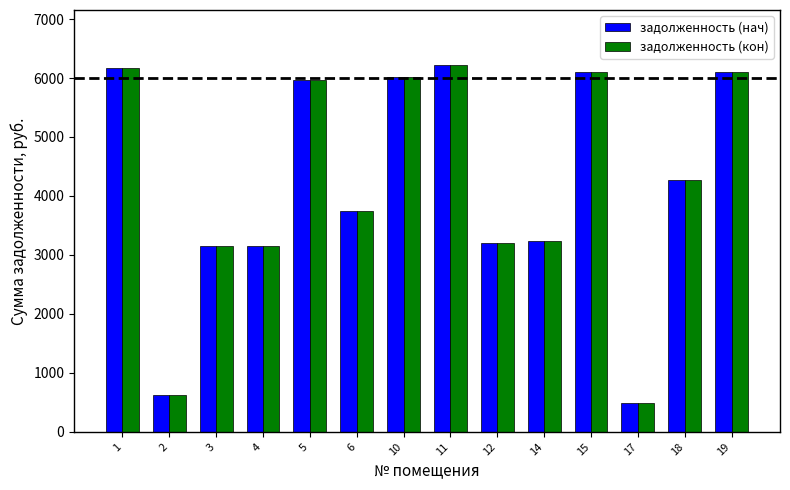

The value of задолженность (кон) at 10 is 9895.7. True or false?

False